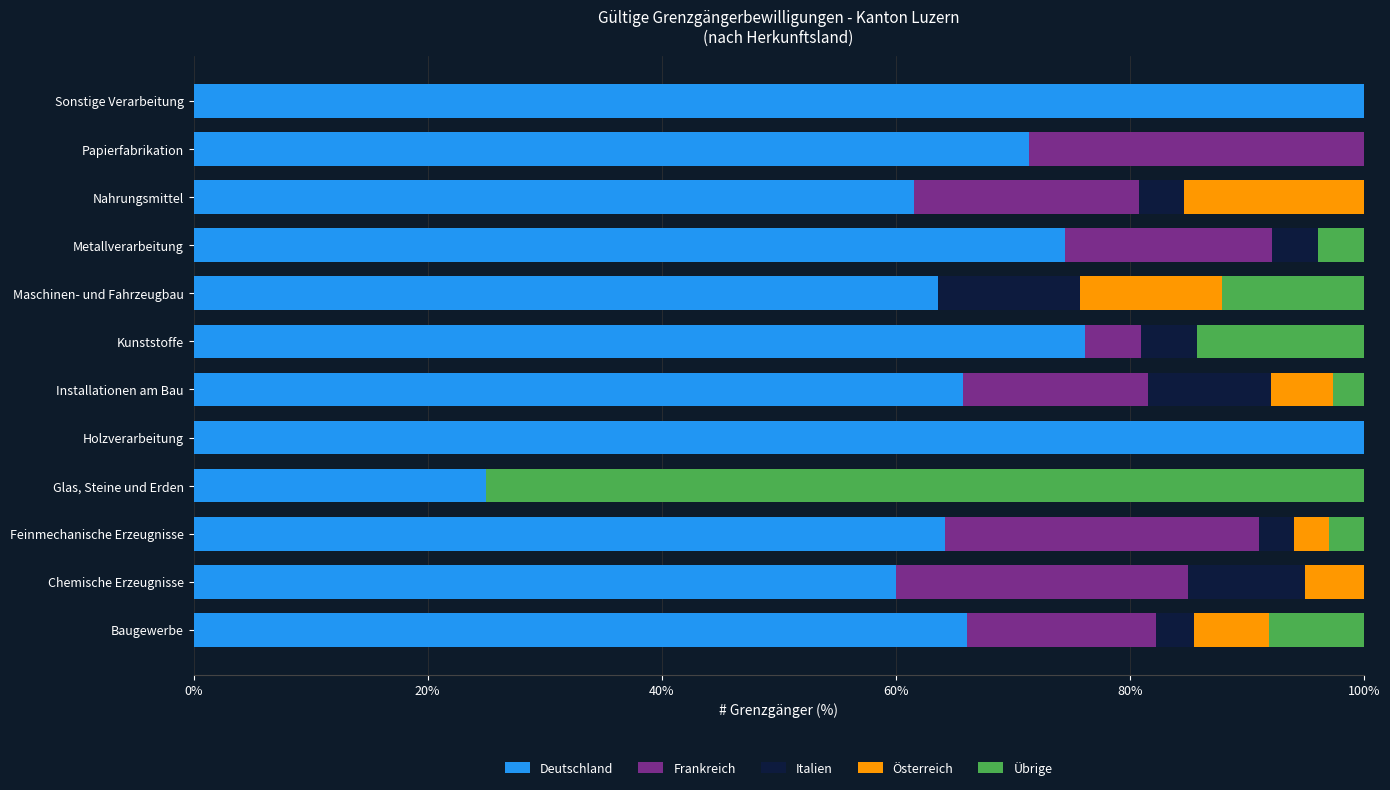

What is the maximum value for Deutschland?

100.0